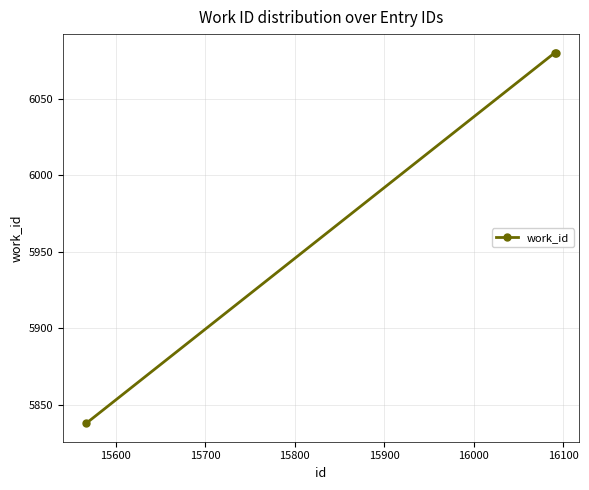

How many categories are shown in the chart?

3